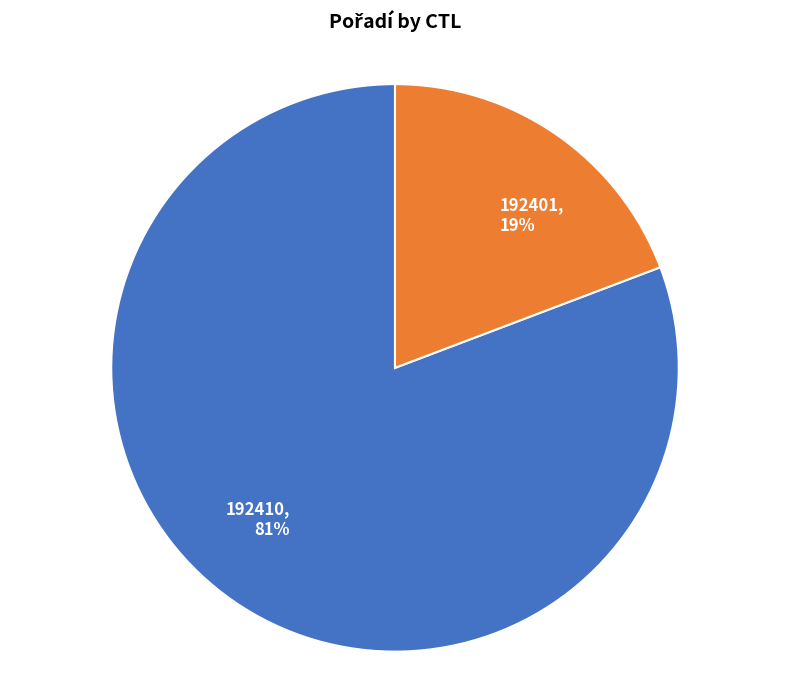

To the nearest percent, what is the difference between the largest and smallest slice percentages?

62%